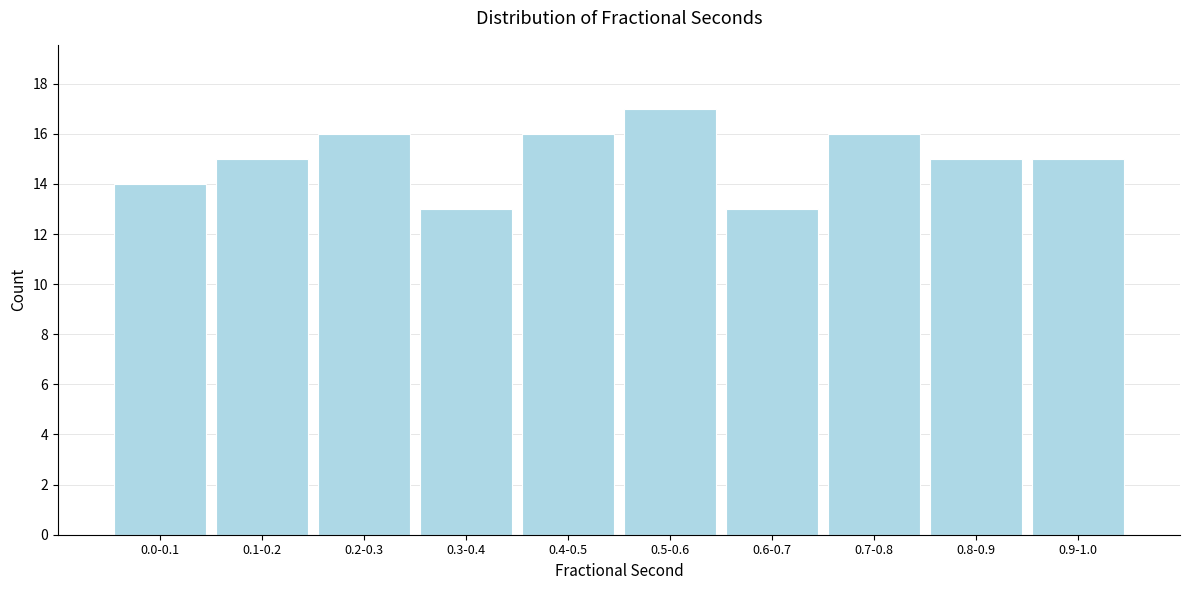

Reading right to left, what are all the values shown in this chart?

15	15	16	13	17	16	13	16	15	14